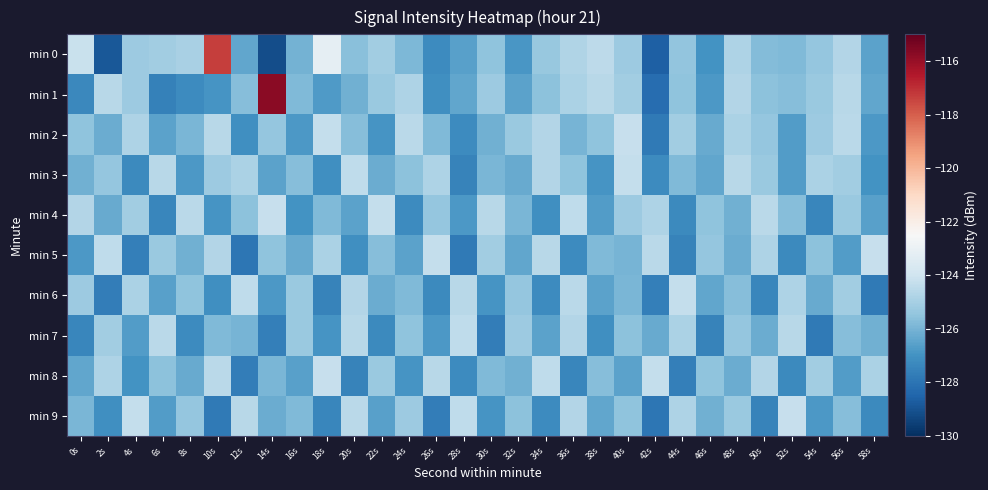

Which series changed the most between 4s and 30s?

min 9